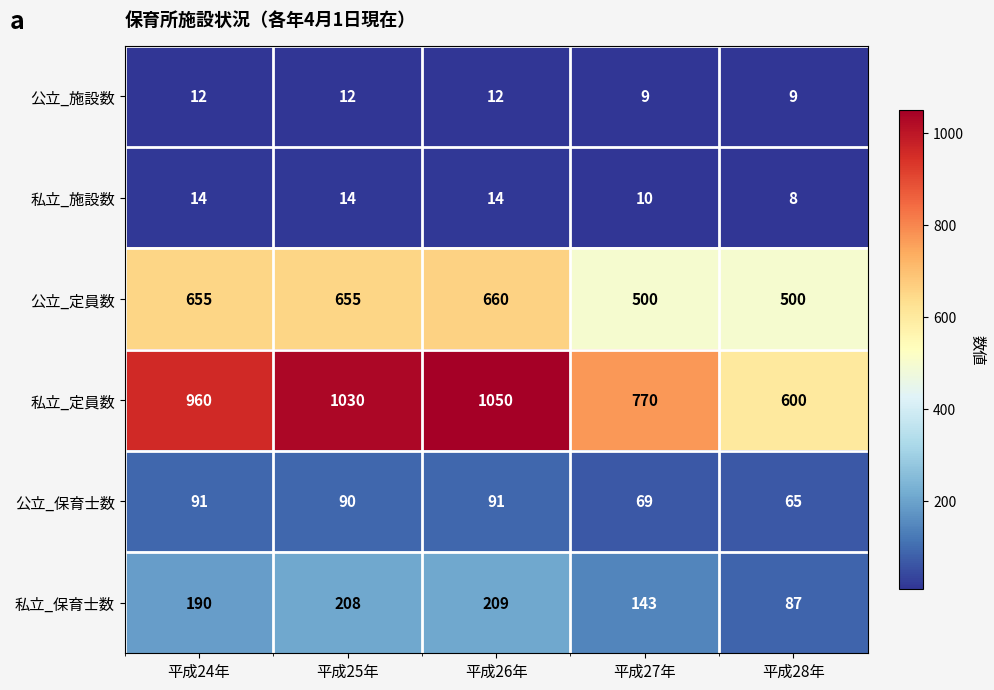

The 私立_保育士数 series shows 143 at 平成27年. True or false?

True